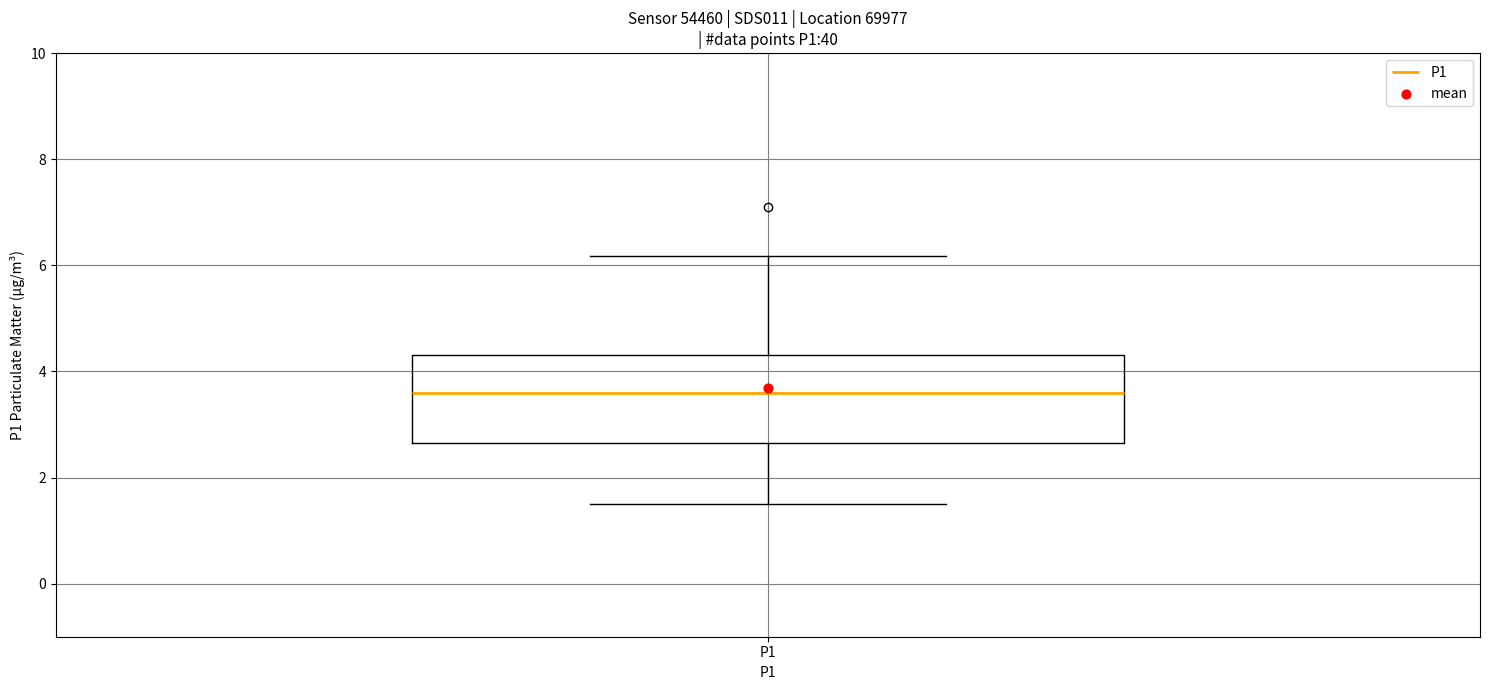

Transcribe this box plot: give where the median line is, the range the box spans, and where the two whiskers end, as read against the y-axis. The values are not printed on the chart, so give them approximately, as read against the axis.

median 3.6, box 2.6 to 4.4, whiskers 1.6 to 6.2